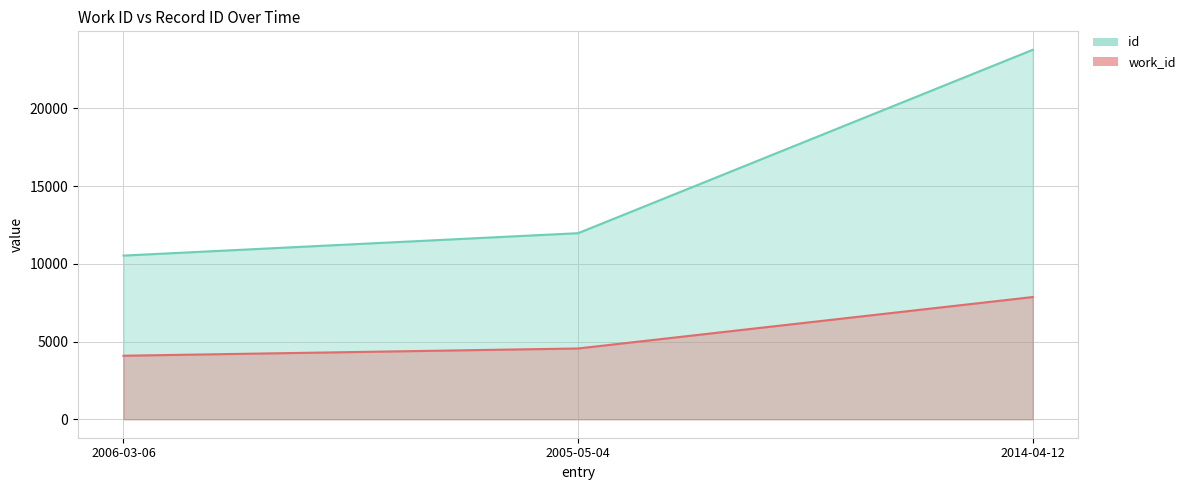

What is the label of the 3rd point from the right?

2006-03-06